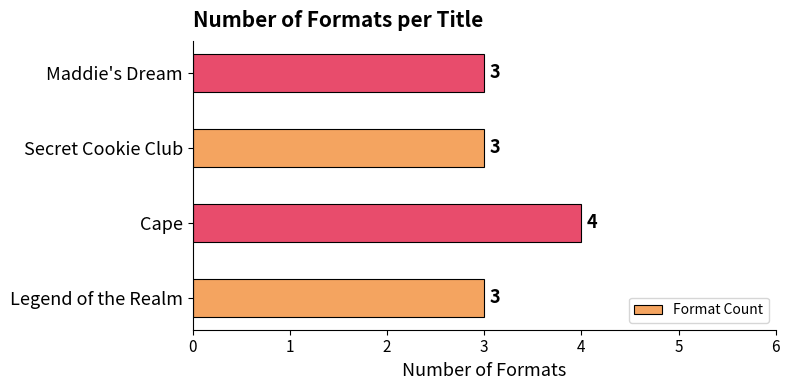

Reading bottom to top, what are all the values shown in this chart?

Legend of the Realm=3	Cape=4	Secret Cookie Club=3	Maddie's Dream=3